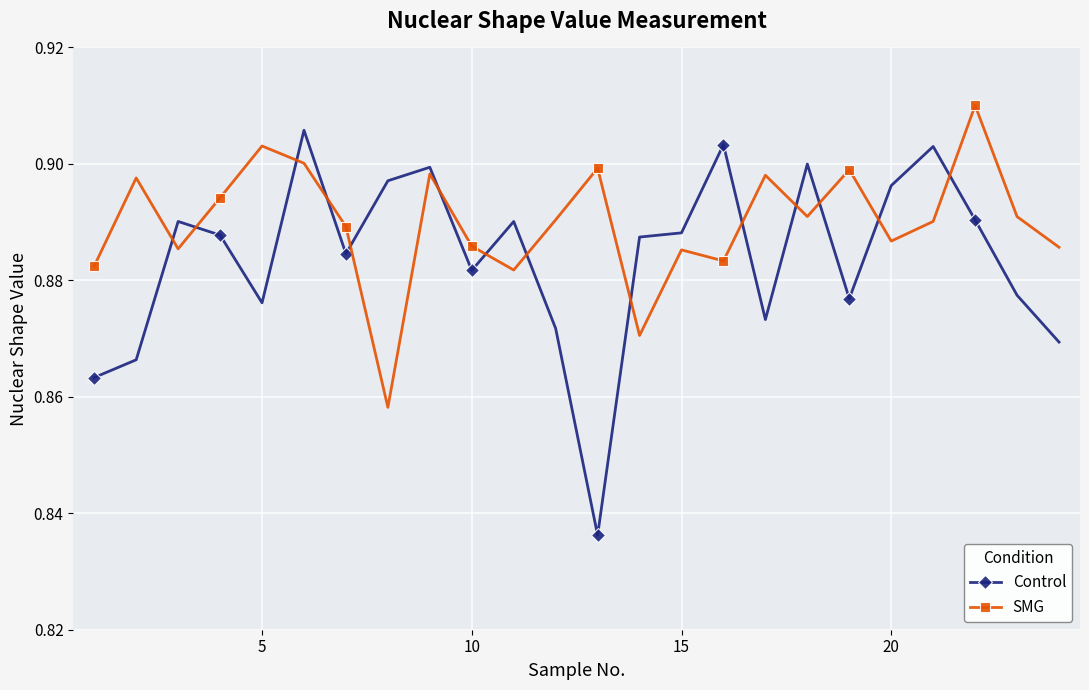

Count the Control values in the range 0 to 1.

24